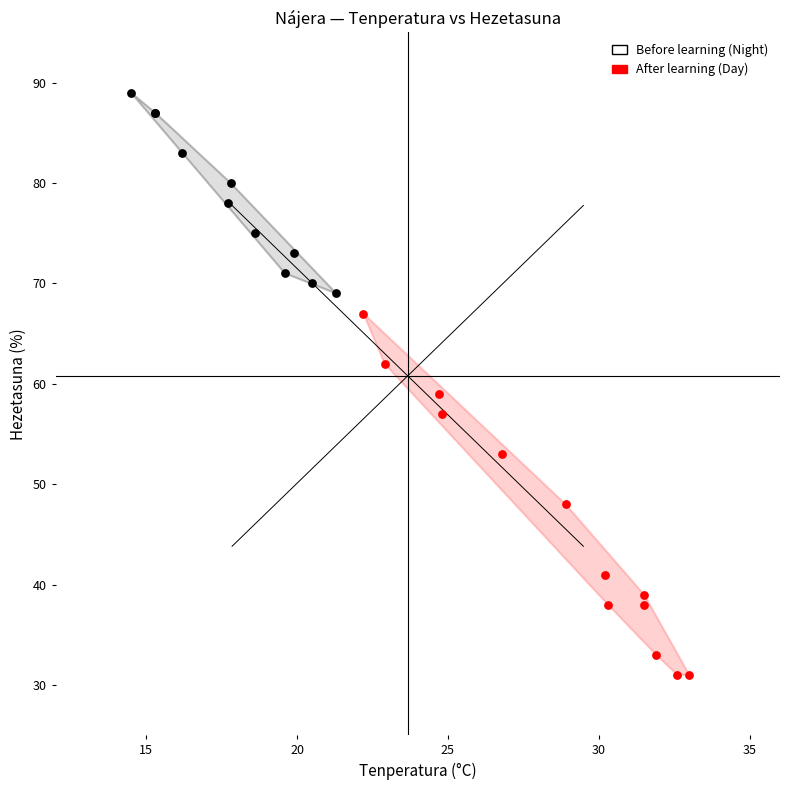

Which series has the largest Y range (max minus min)?

After learning (Day)